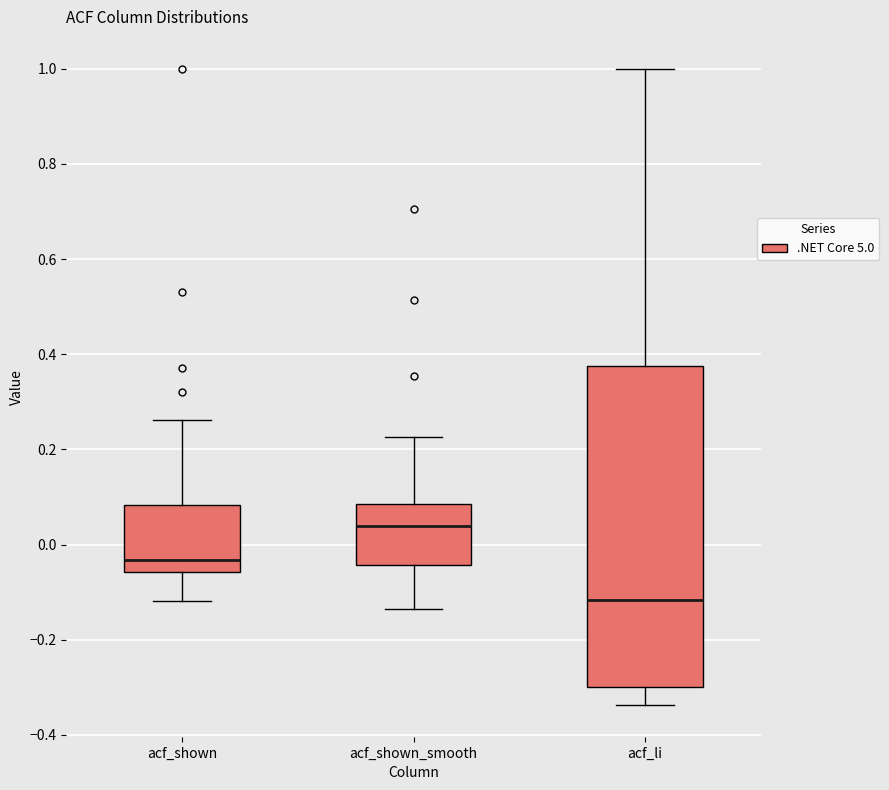

Comparing the boxes themselves (not the whiskers), which one is the tallest?

acf_li